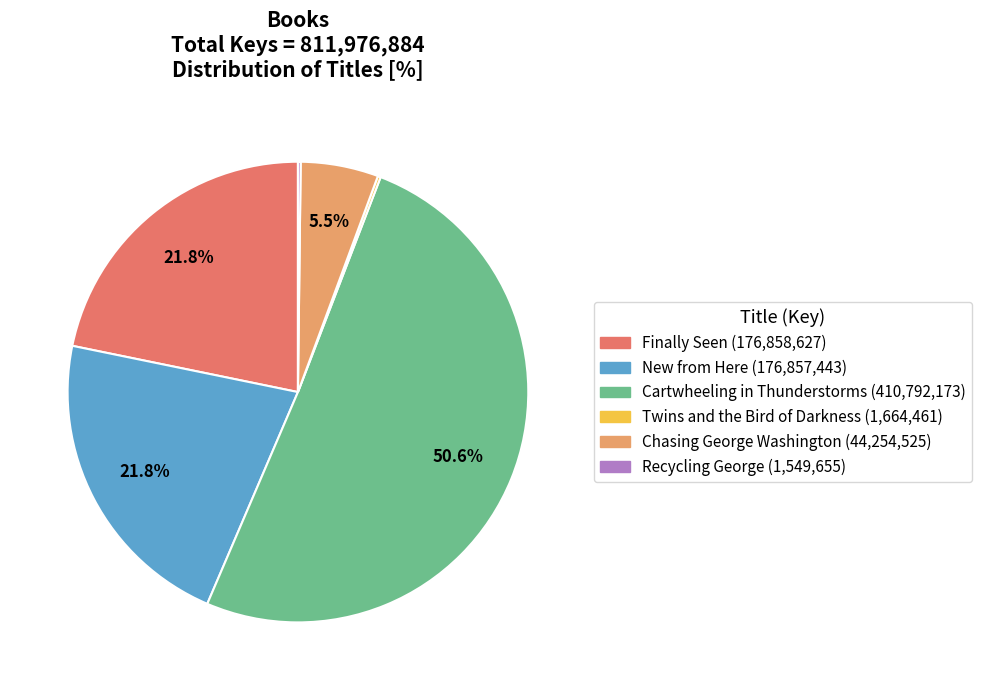

True or false: Cartwheeling in Thunderstorms accounts for 64% of the total.

False